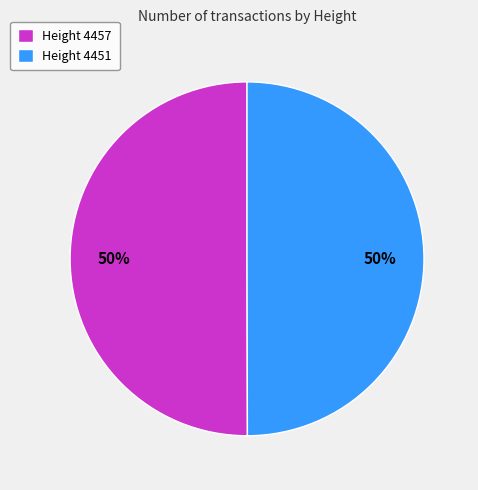

Is it true that Height 4457 is 50% of the pie?

True